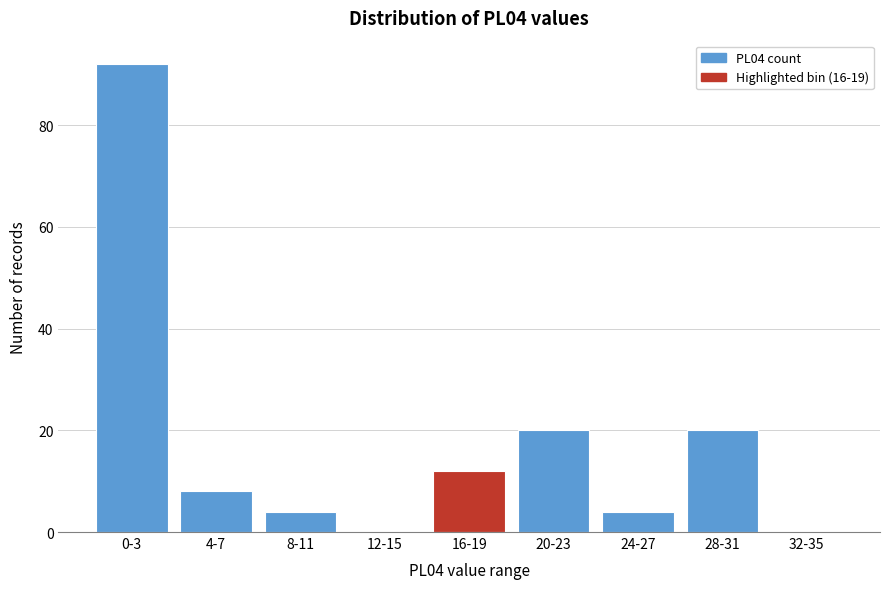

Reading left to right, extract all data points from this chart.

0-3=92	4-7=8	8-11=4	12-15=0	16-19=12	20-23=20	24-27=4	28-31=20	32-35=0